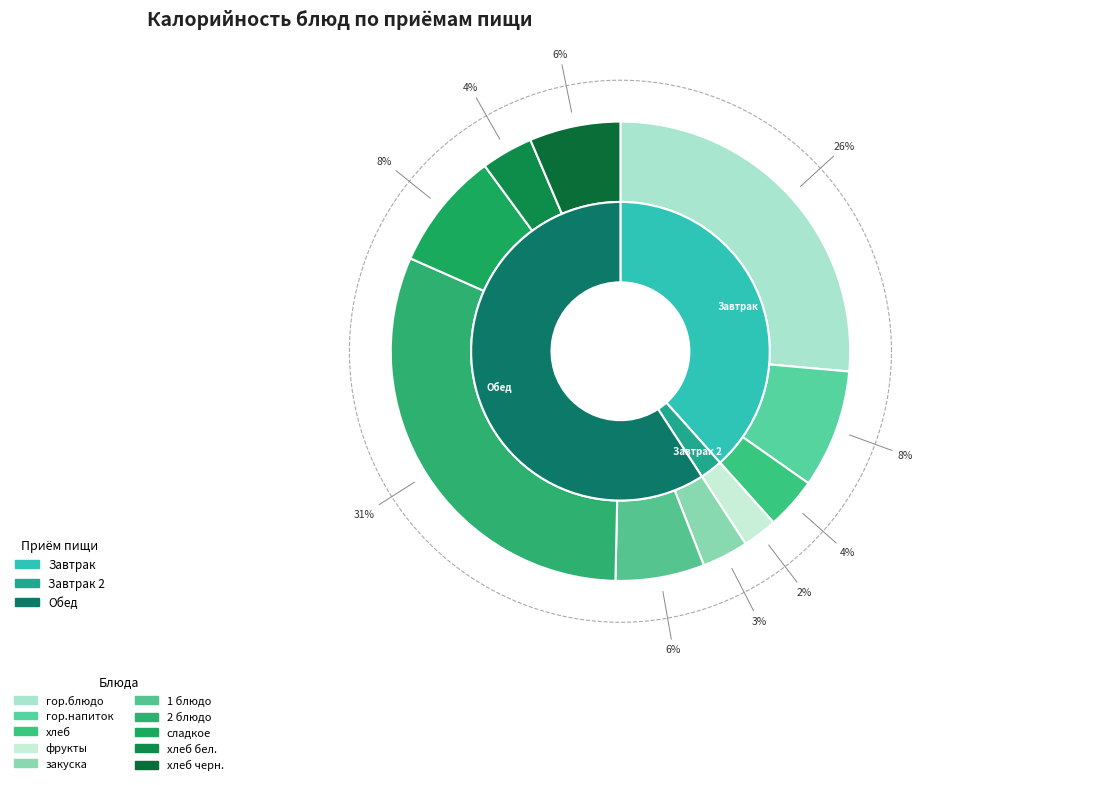

What is the change in value from закуска to 2 блюдо?

+402.1